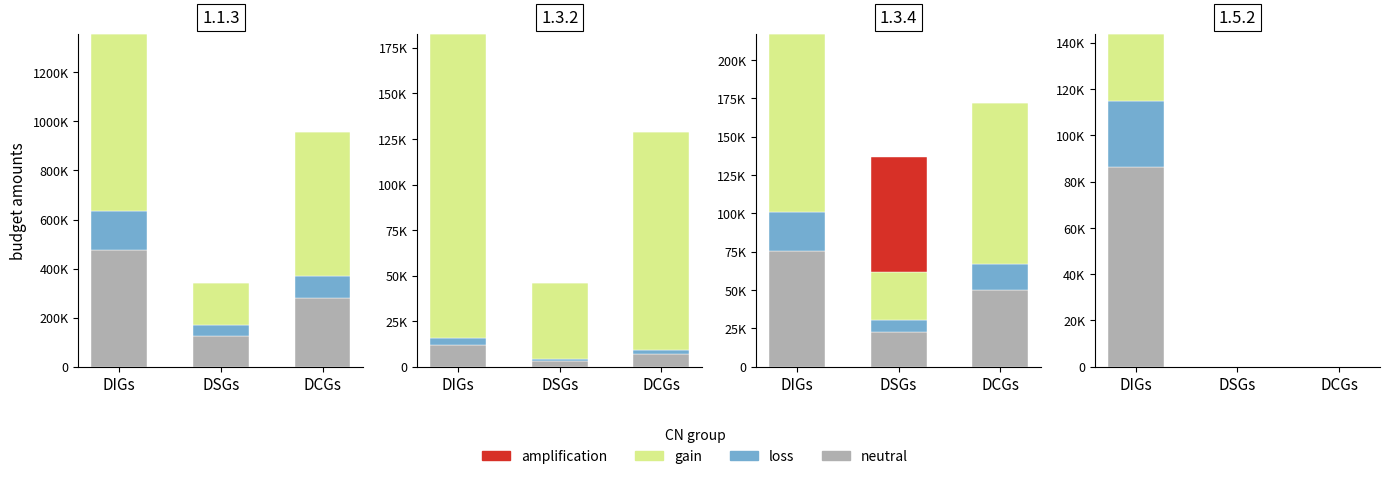

At which category is the sum across all series the highest?

DIGs